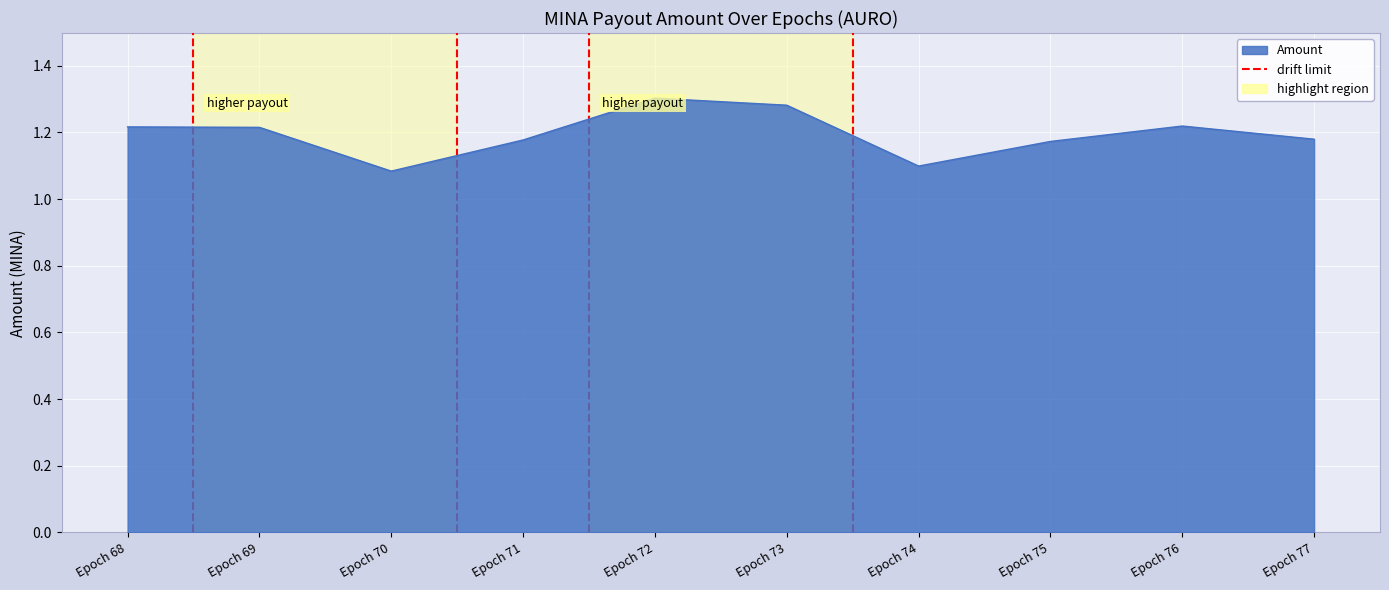

How many series are shown in this chart?

1